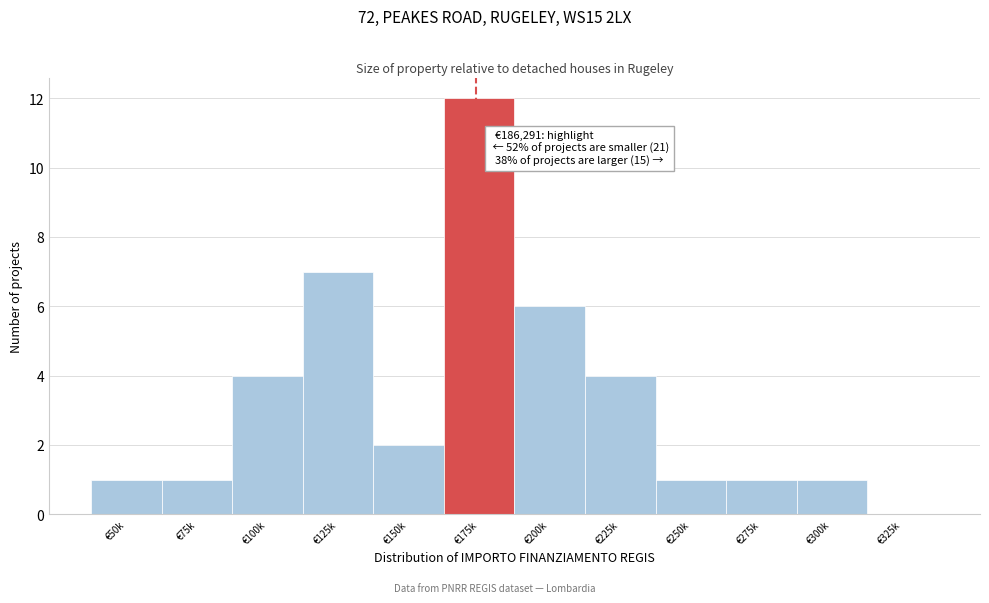

Reading left to right, extract all data points from this chart.

€50k=1	€75k=1	€100k=4	€125k=7	€150k=2	€175k=12	€200k=6	€225k=4	€250k=1	€275k=1	€300k=1	€325k=0